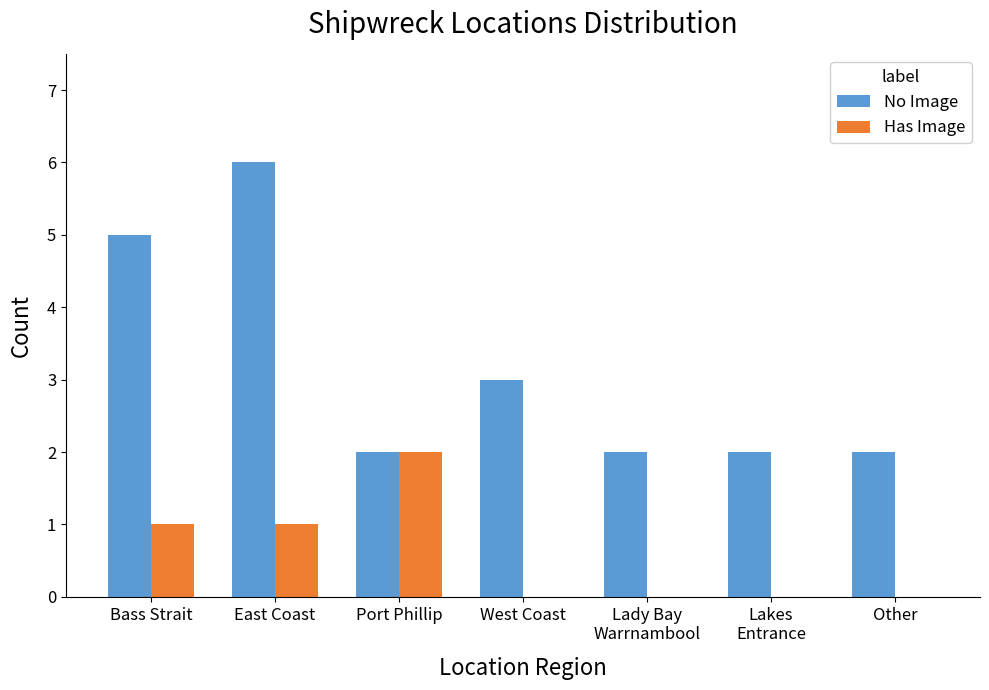

What is the sum of the No Image values at Lakes
Entrance and Lady Bay
Warrnambool?

4